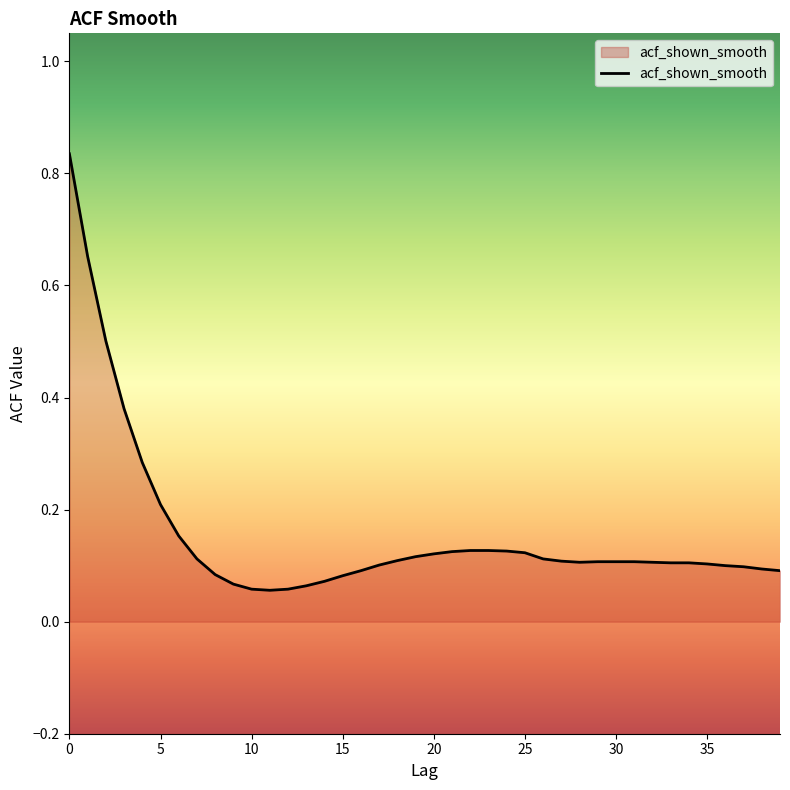

Which label corresponds to the smallest value in the chart?

11